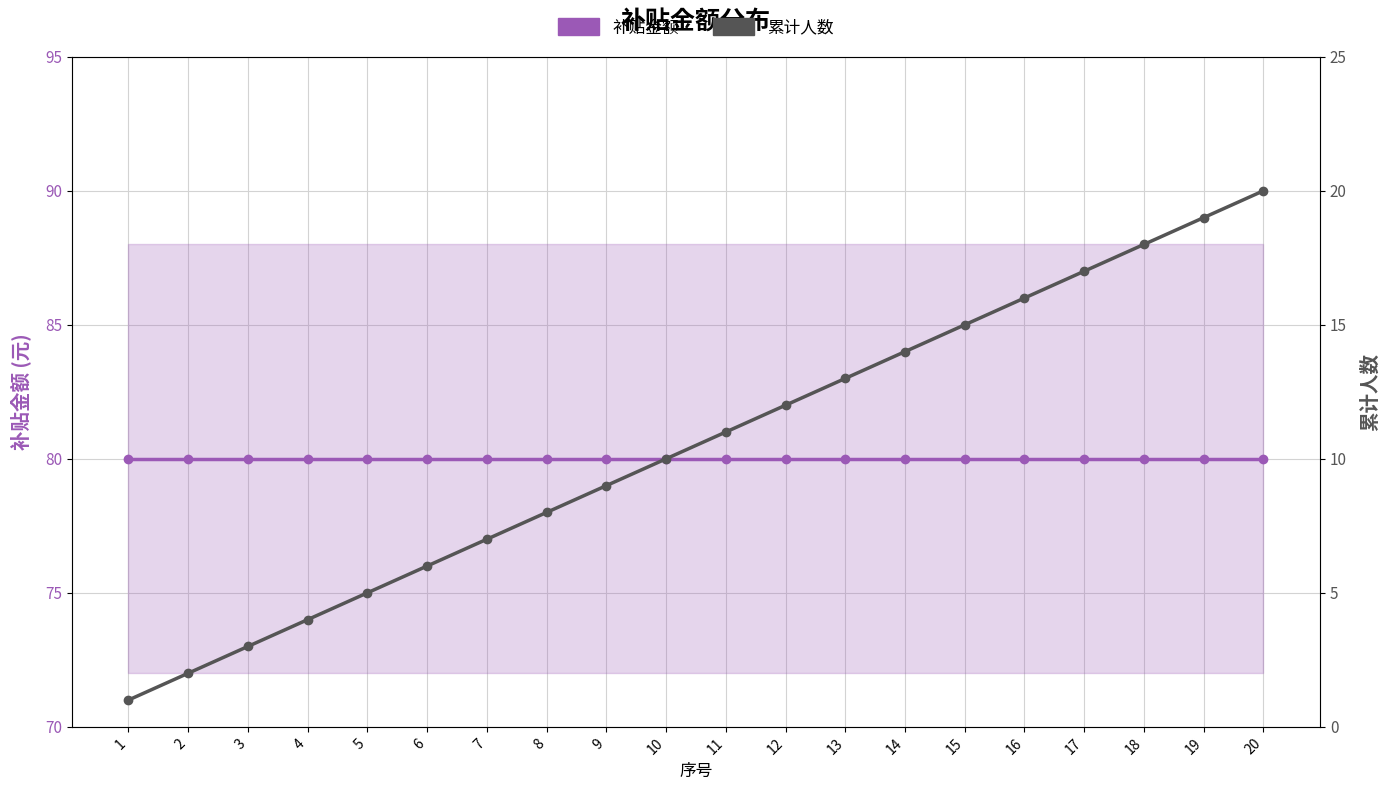

At how many categories does at least one series exceed 67?

20